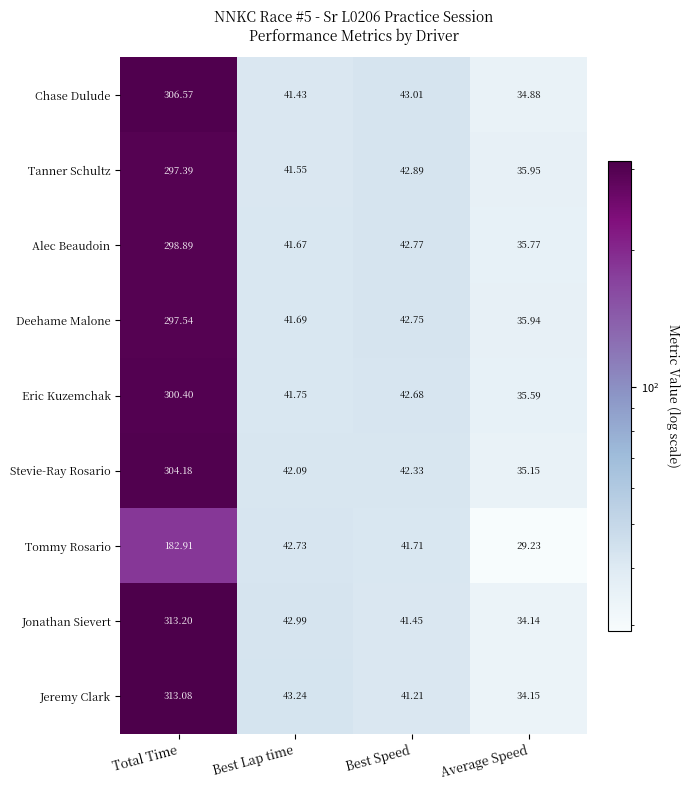

At which label does Chase Dulude reach its peak?

Total Time